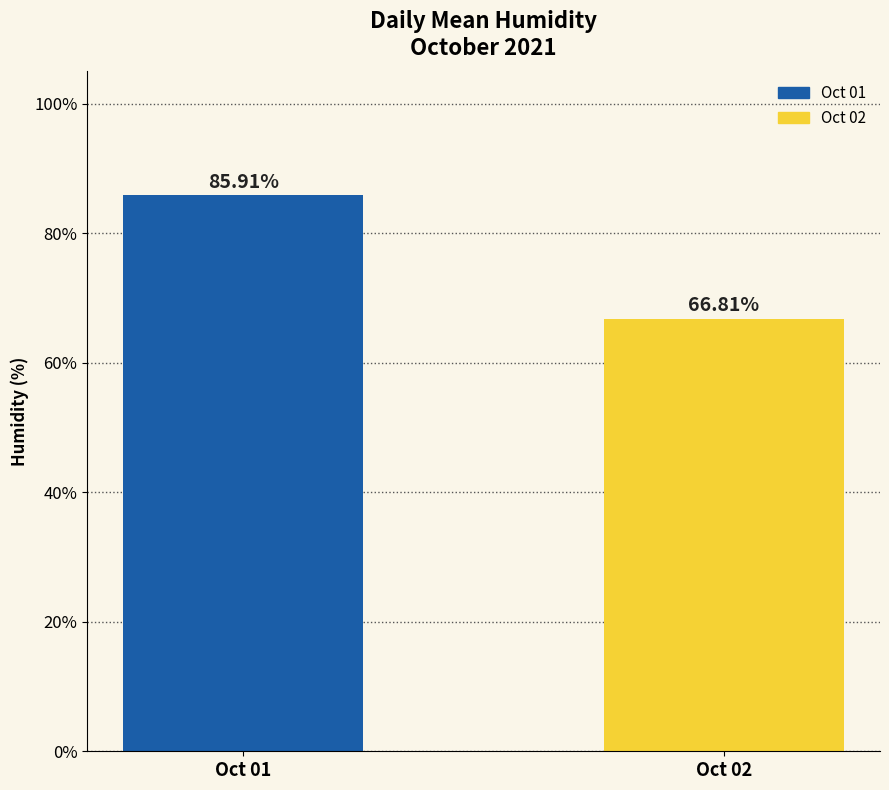

What is the greatest value displayed?

85.9